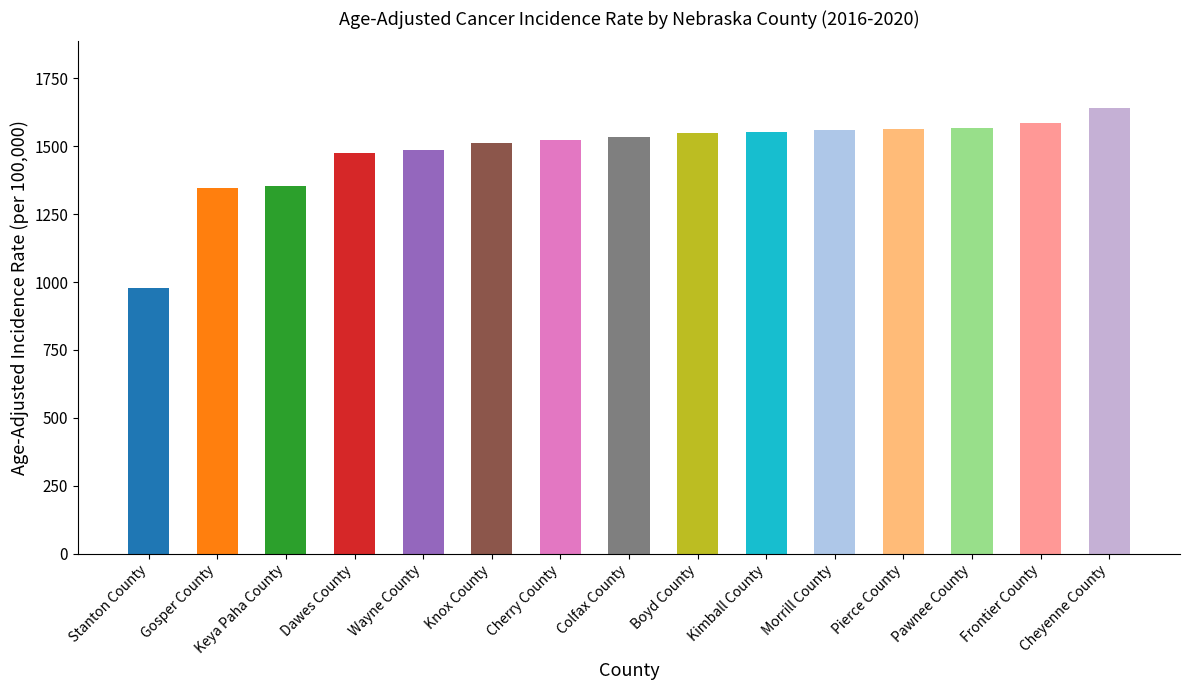

Does the chart contain any negative values?

No